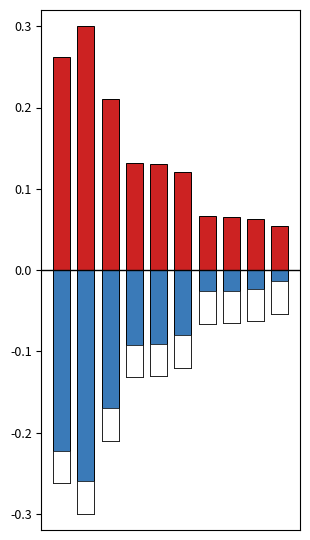

Which has a higher value, 7 or 5?

5